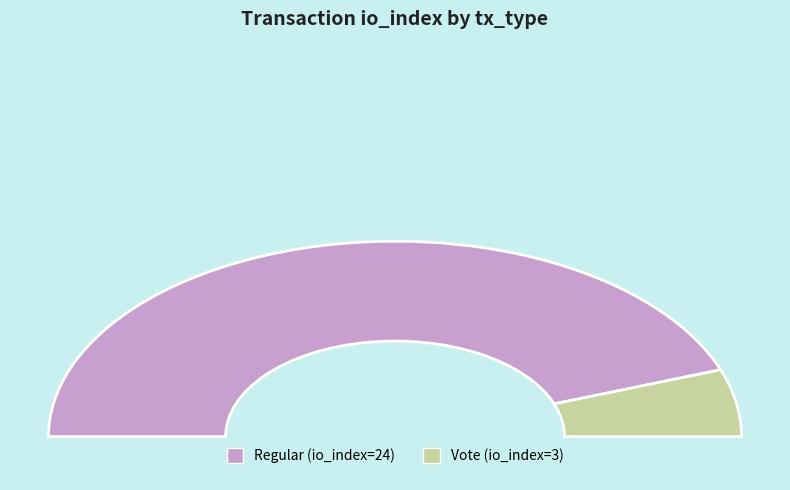

To the nearest percent, what is the average slice percentage?

50%